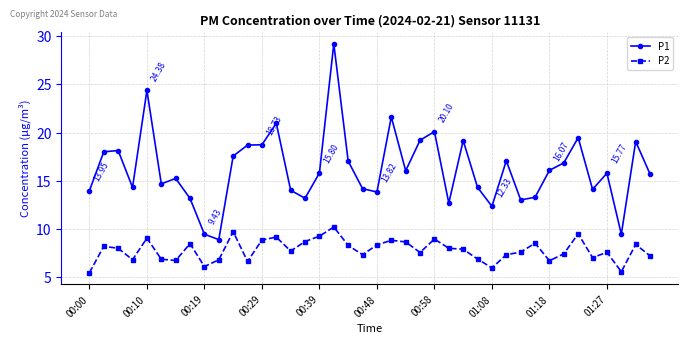

What is the average value of the P2 series?

7.8